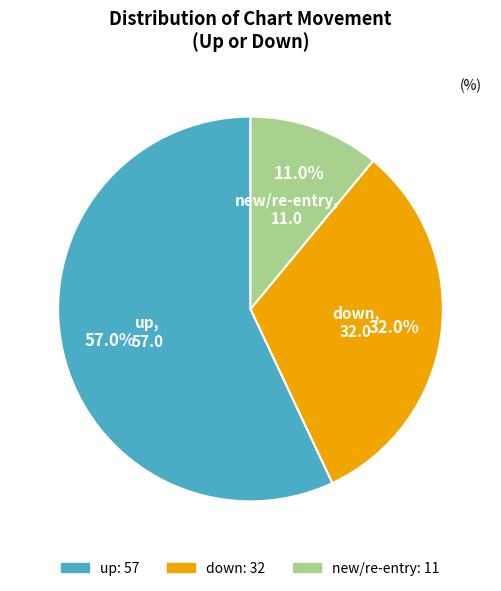

Is there a majority slice in this chart?

Yes